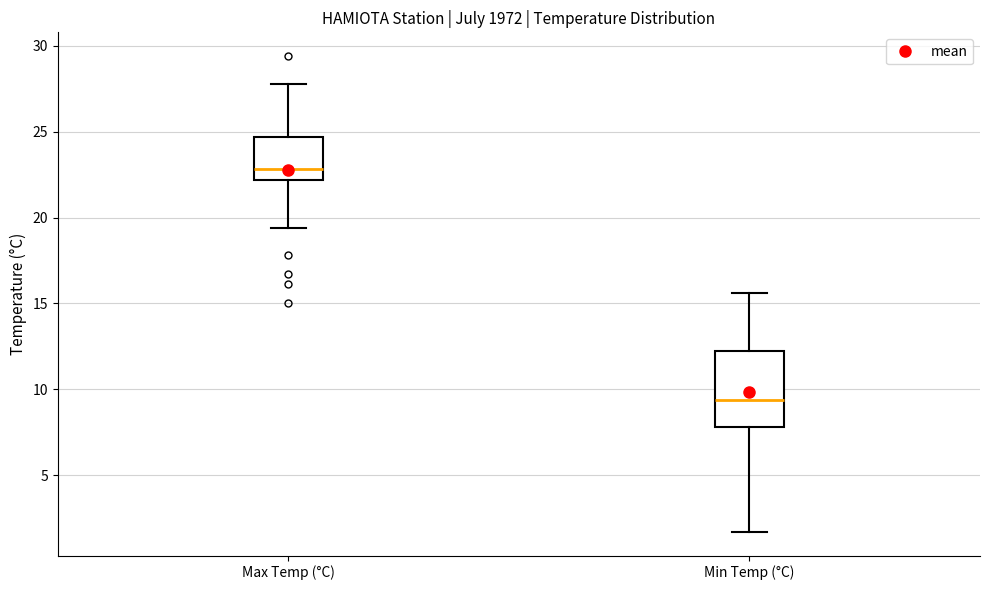

Reading left to right, read every box against the y-axis: the position of its median line, the range the box covers, and the ends of its whiskers. The values are not printed on the chart, so give them approximately, as read against the axis.

Max Temp (°C): median 23.0, box 22.0 to 24.5, whiskers 19.5 to 28.0
Min Temp (°C): median 9.5, box 8.0 to 12.5, whiskers 1.5 to 15.5